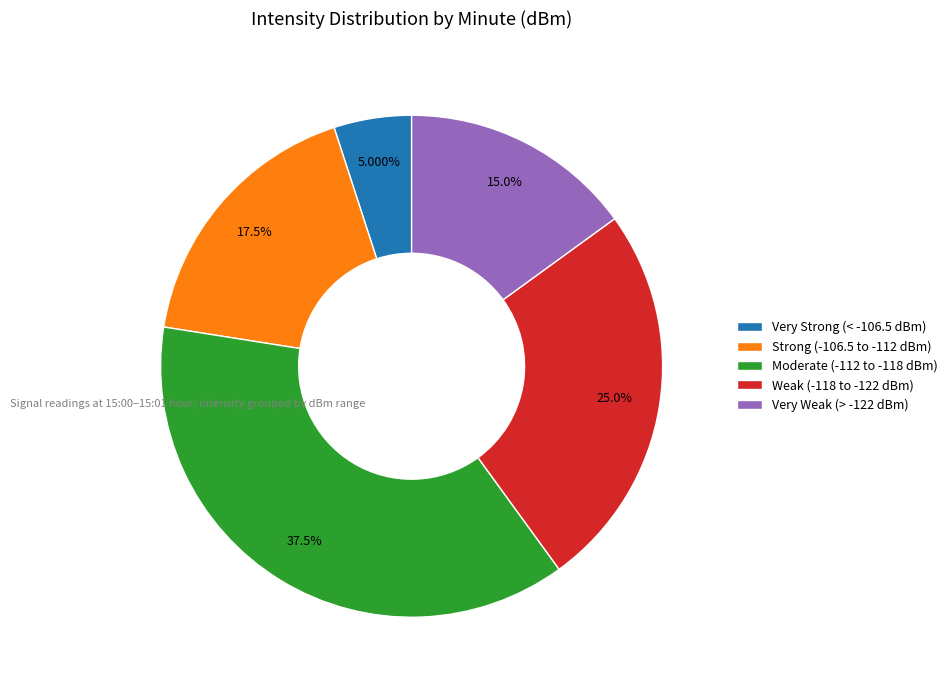

Do Moderate (-112 to -118 dBm) and Weak (-118 to -122 dBm) together represent more than half of the pie?

Yes